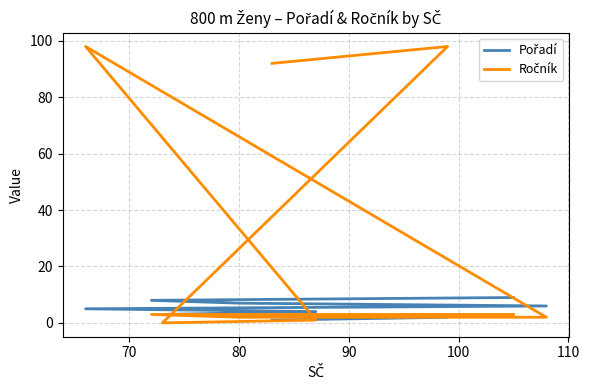

How many times do Pořadí and Ročník cross each other?

3